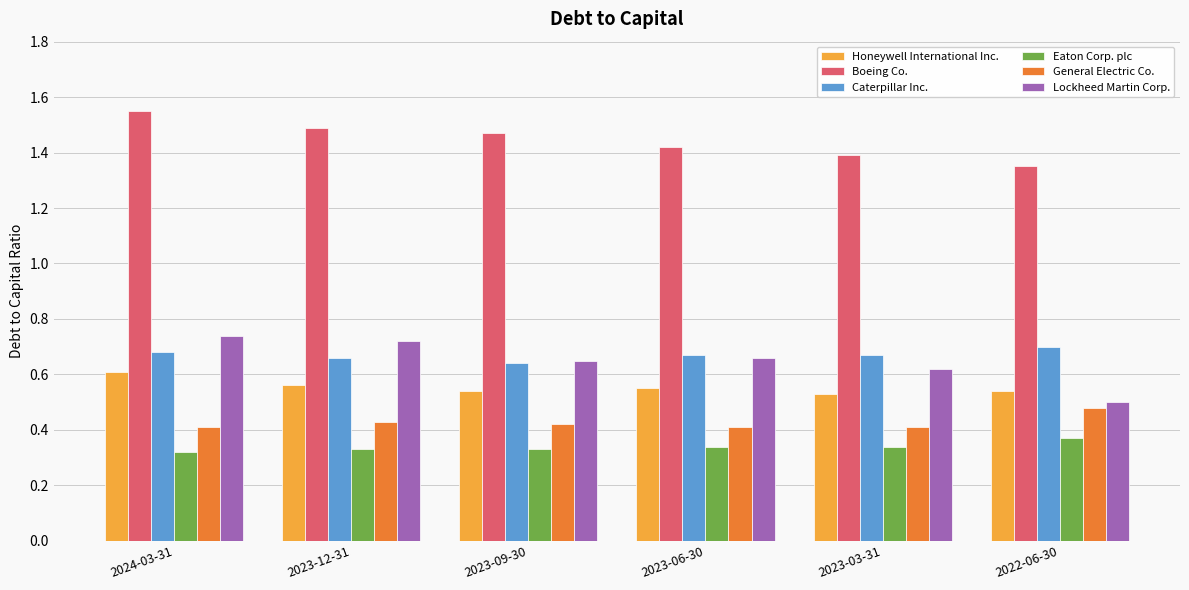

Count the number of data series in this chart.

6